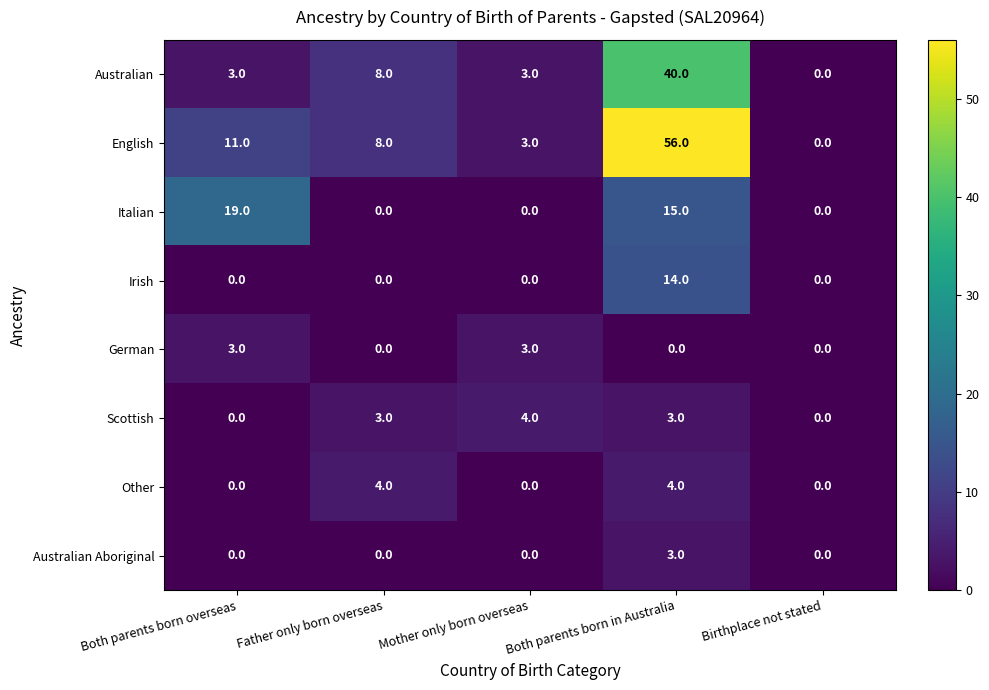

True or false: Other has a value of -2 at Birthplace not stated.

False